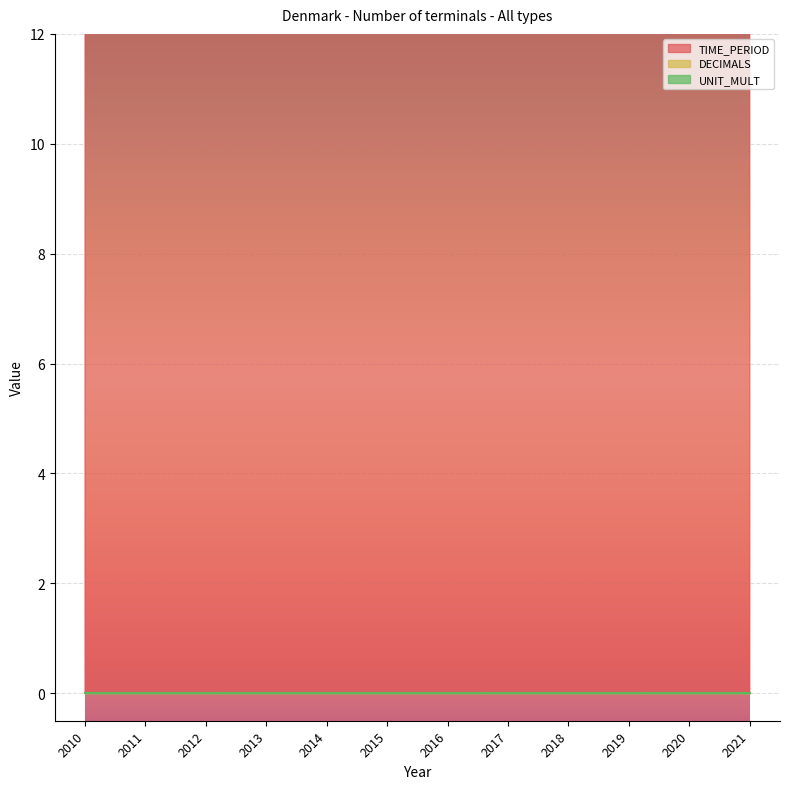

List the labels in order of TIME_PERIOD value, smallest first.

2010, 2011, 2012, 2013, 2014, 2015, 2016, 2017, 2018, 2019, 2020, 2021